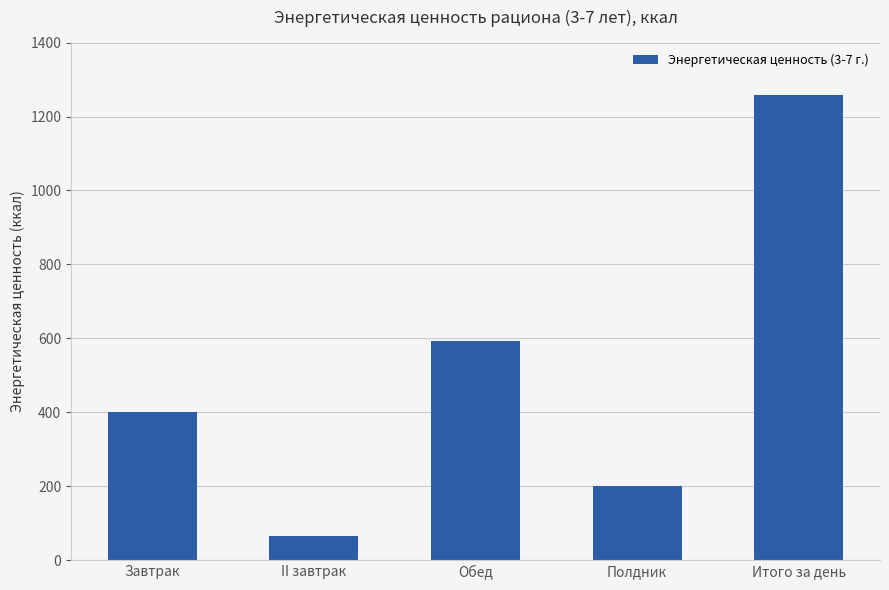

What is the difference between the maximum and minimum values?

1194.8